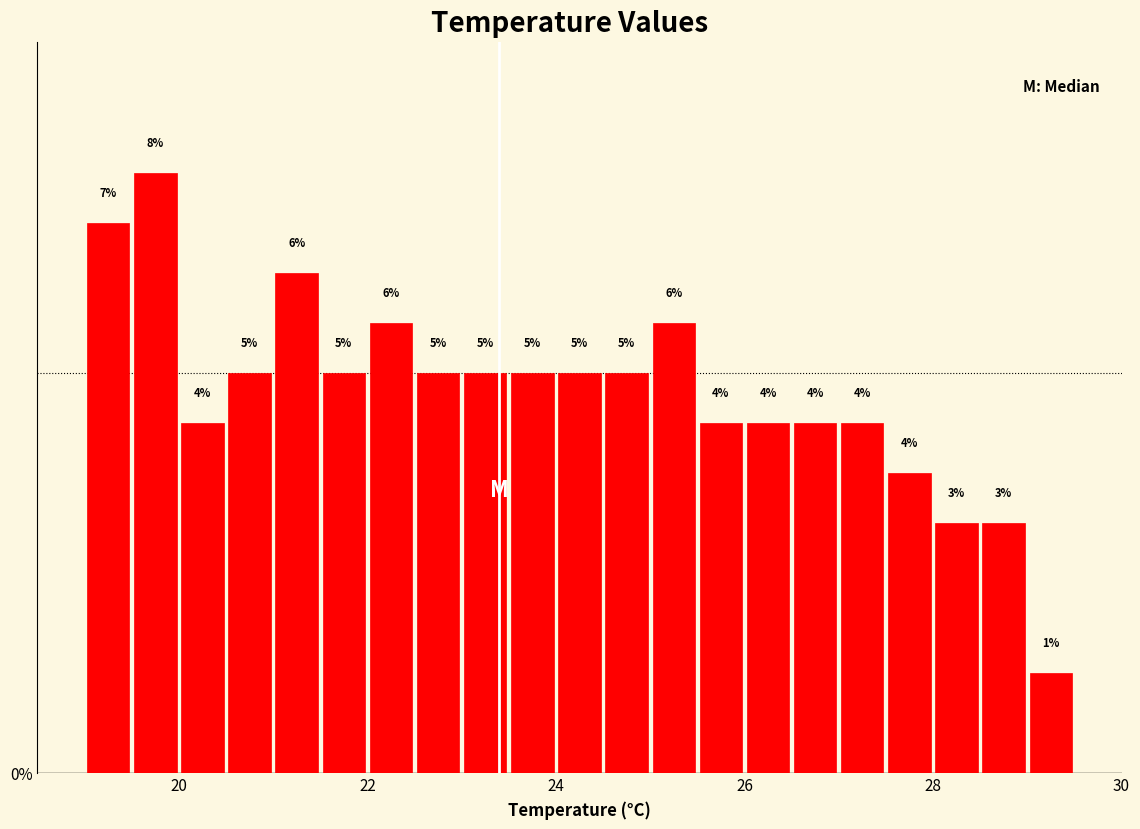

Around what value on the x-axis is the tallest bar? Give the approximate position of its centre, as read against the axis.

19.8